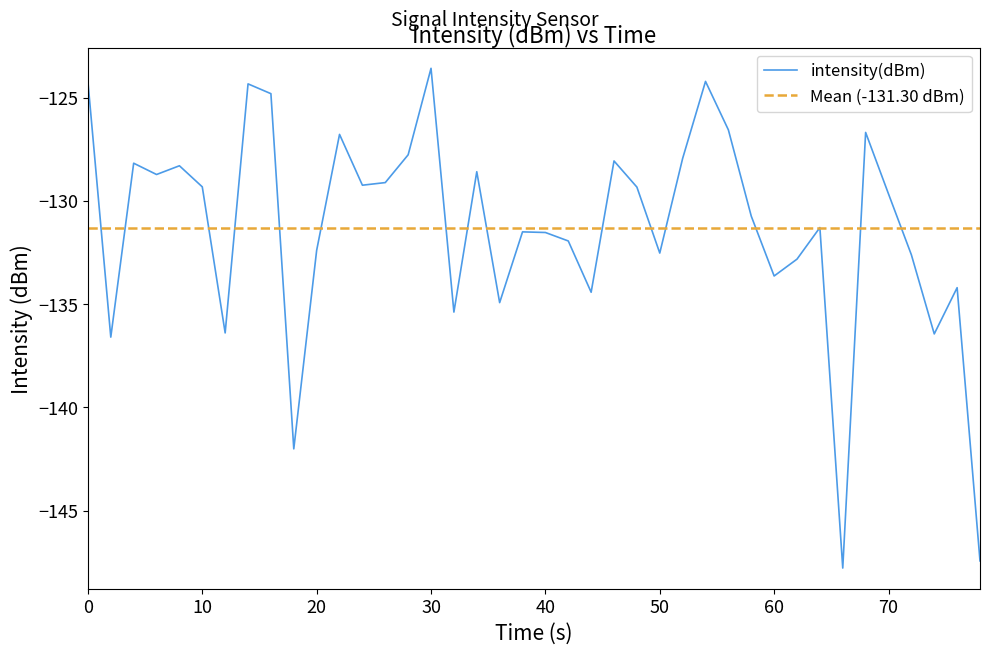

What is the value of the 30th point from the left?

-130.7